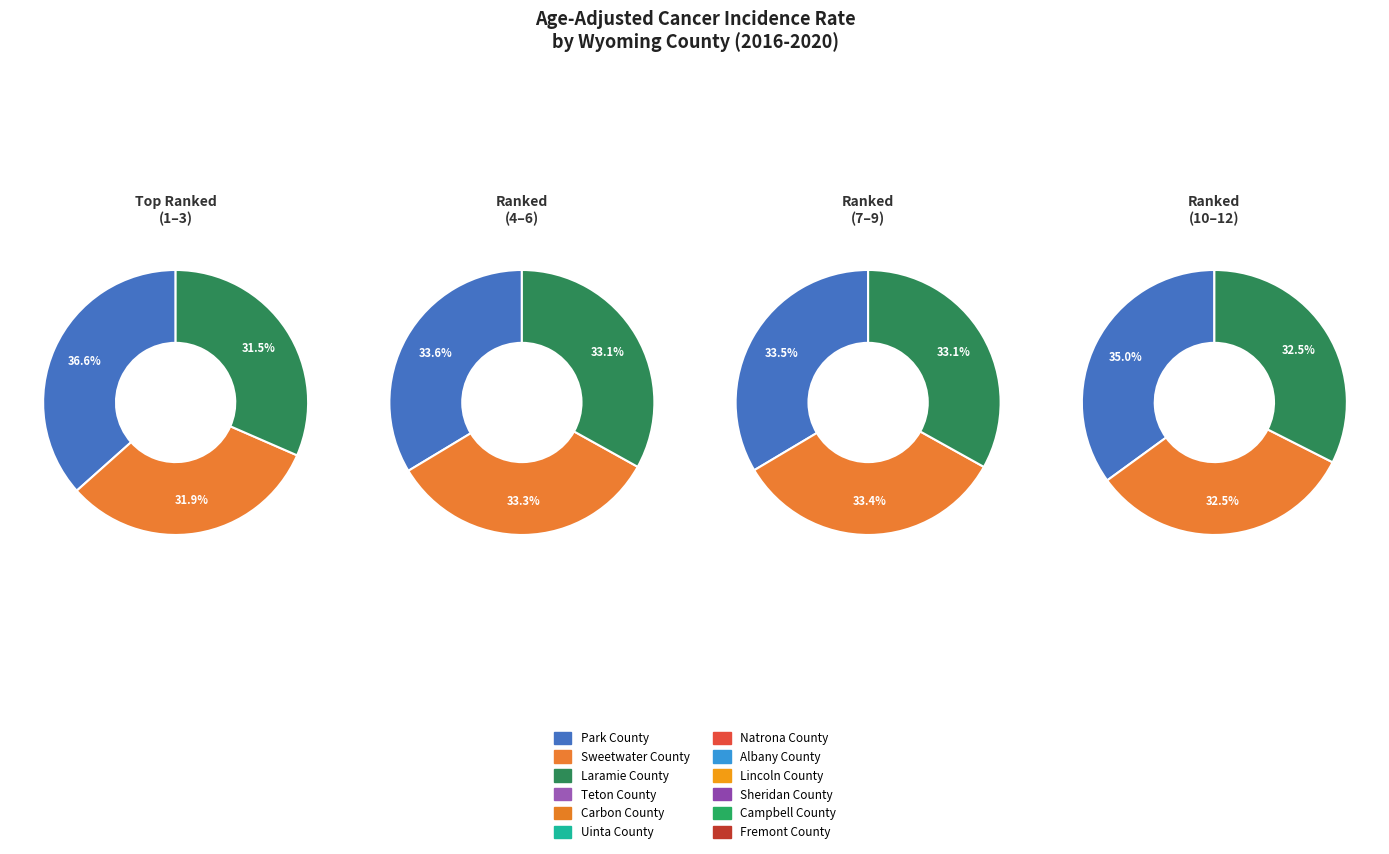

Is there any slice that represents more than half of the pie?

No